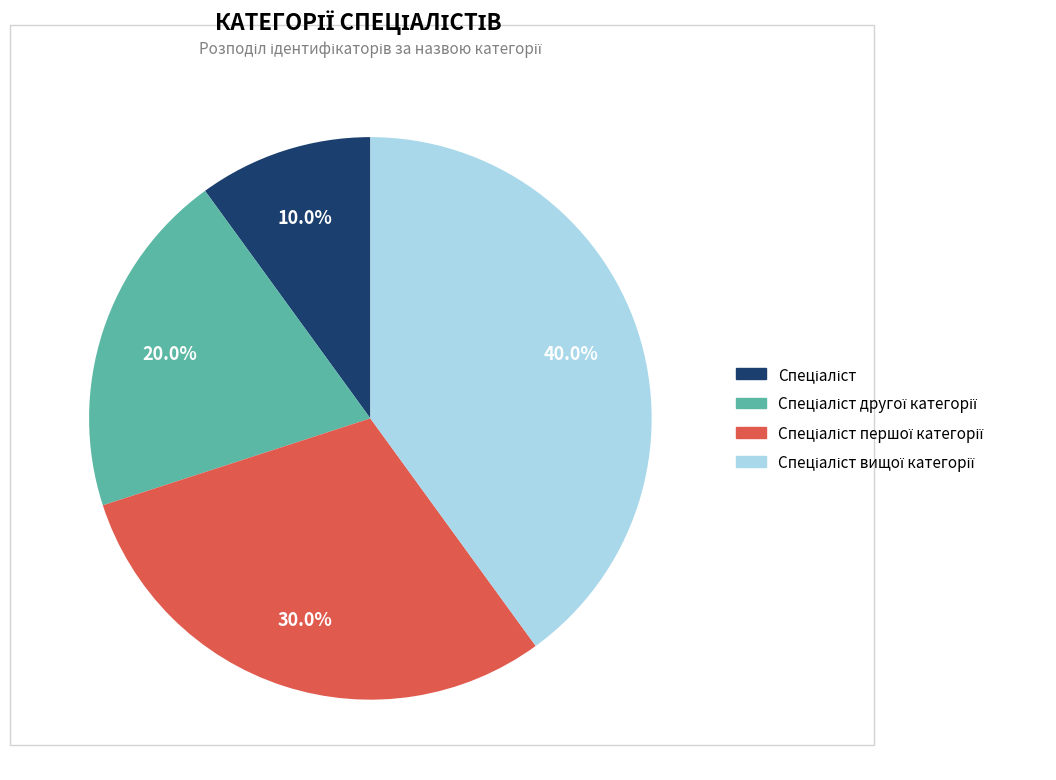

To the nearest percent, what is the difference between the largest and smallest slice percentages?

30%